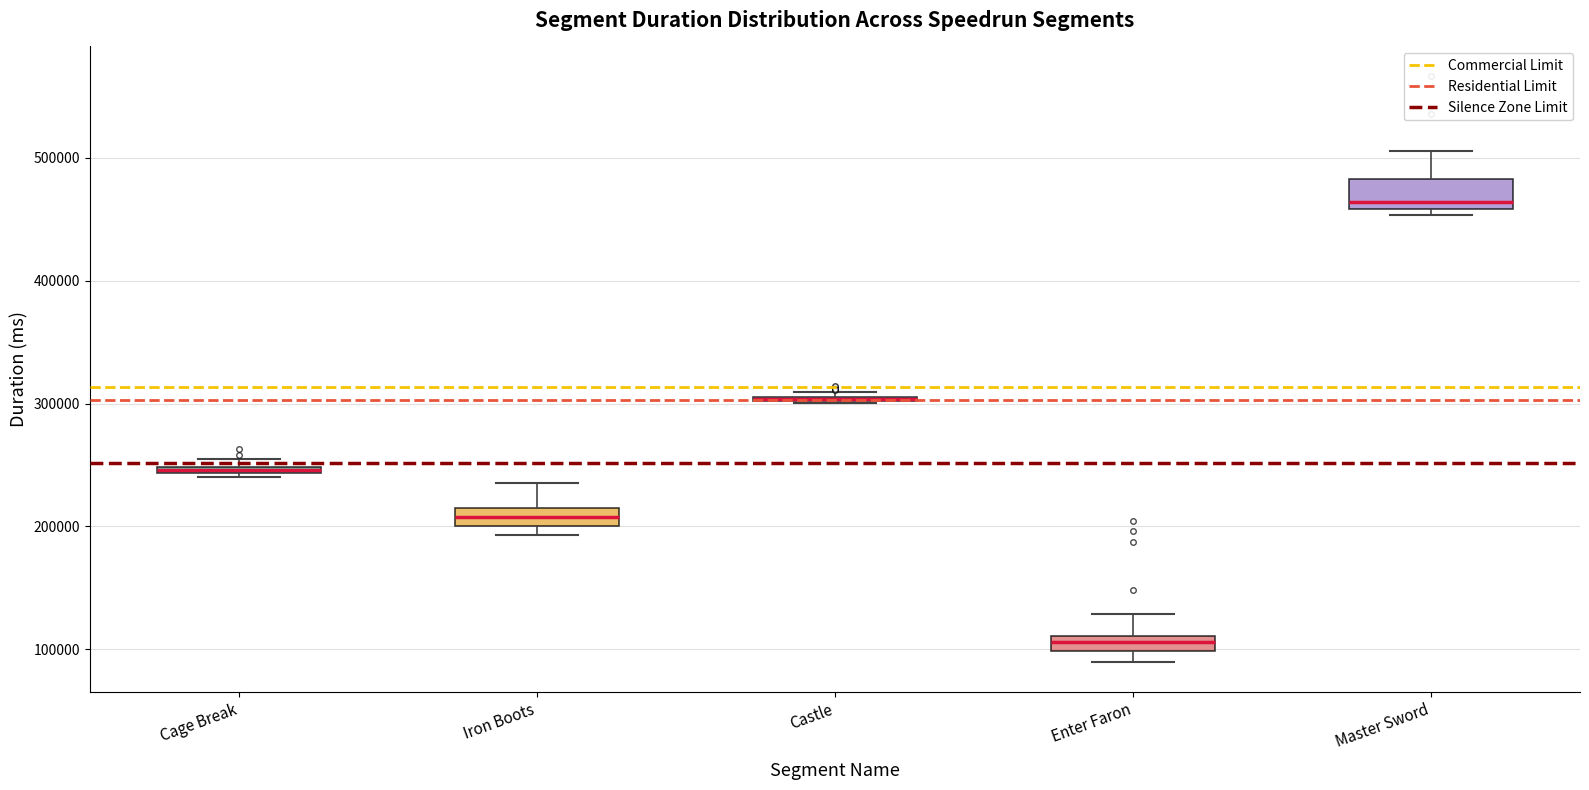

Which box is the tallest, from its lower edge to its upper edge?

Master Sword